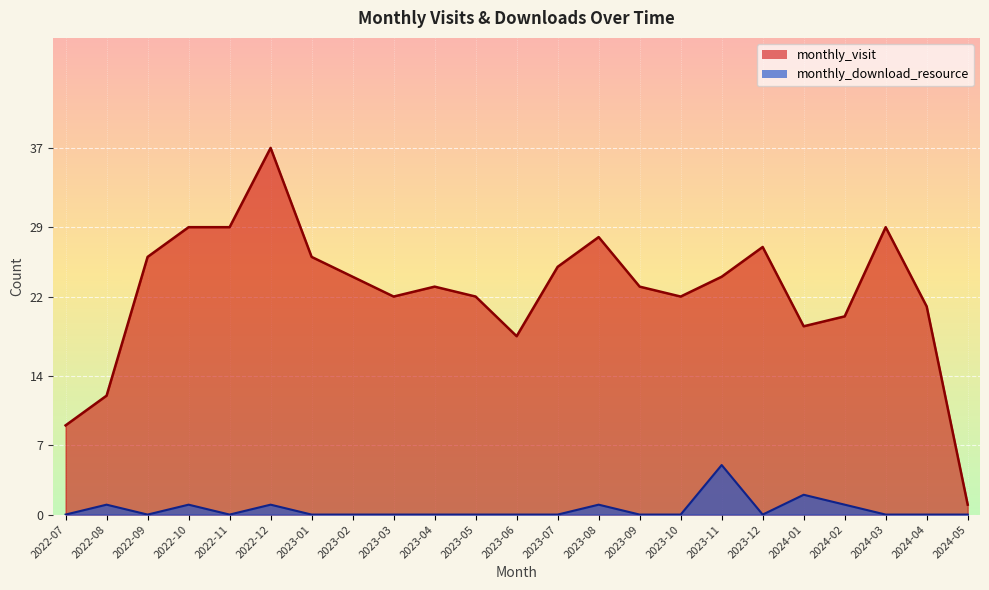

Reading left to right, list all the values displayed in this chart.

monthly_visit: 2022-07=9	2022-08=12	2022-09=26	2022-10=29	2022-11=29	2022-12=37	2023-01=26	2023-02=24	2023-03=22	2023-04=23	2023-05=22	2023-06=18	2023-07=25	2023-08=28	2023-09=23	2023-10=22	2023-11=24	2023-12=27	2024-01=19	2024-02=20	2024-03=29	2024-04=21	2024-05=1
monthly_download_resource: 2022-07=0	2022-08=1	2022-09=0	2022-10=1	2022-11=0	2022-12=1	2023-01=0	2023-02=0	2023-03=0	2023-04=0	2023-05=0	2023-06=0	2023-07=0	2023-08=1	2023-09=0	2023-10=0	2023-11=5	2023-12=0	2024-01=2	2024-02=1	2024-03=0	2024-04=0	2024-05=0